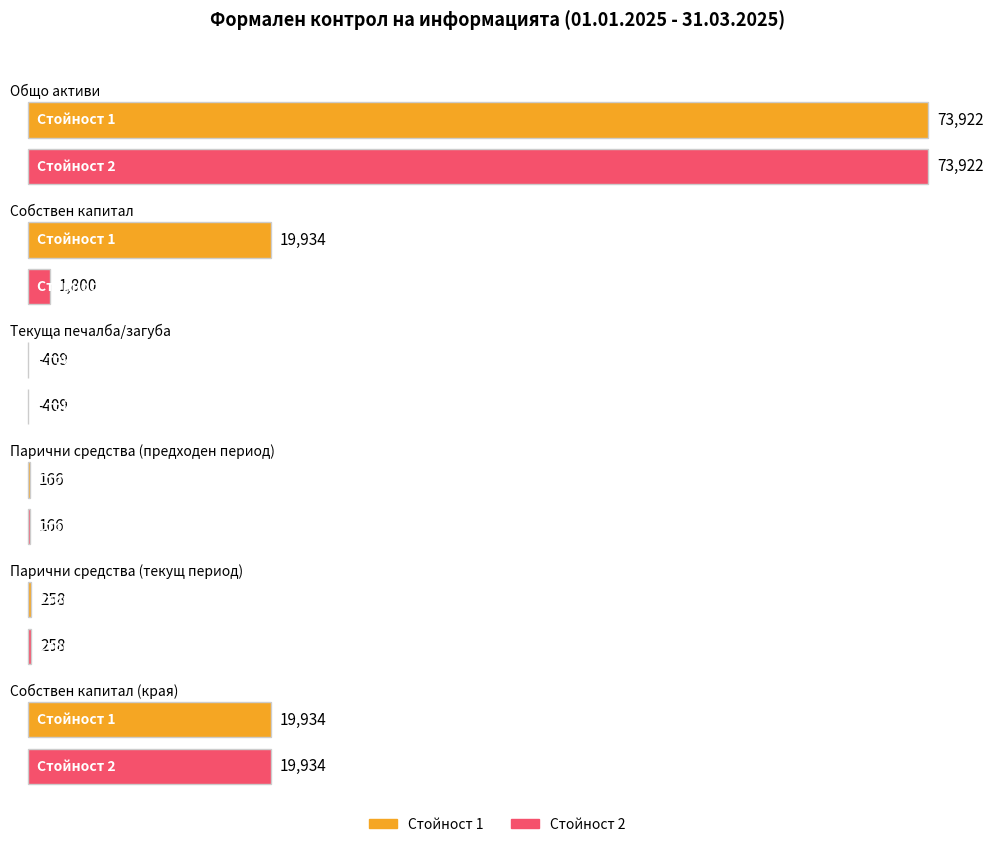

Where does the Стойност 1 series first go above 166?

Общо активи